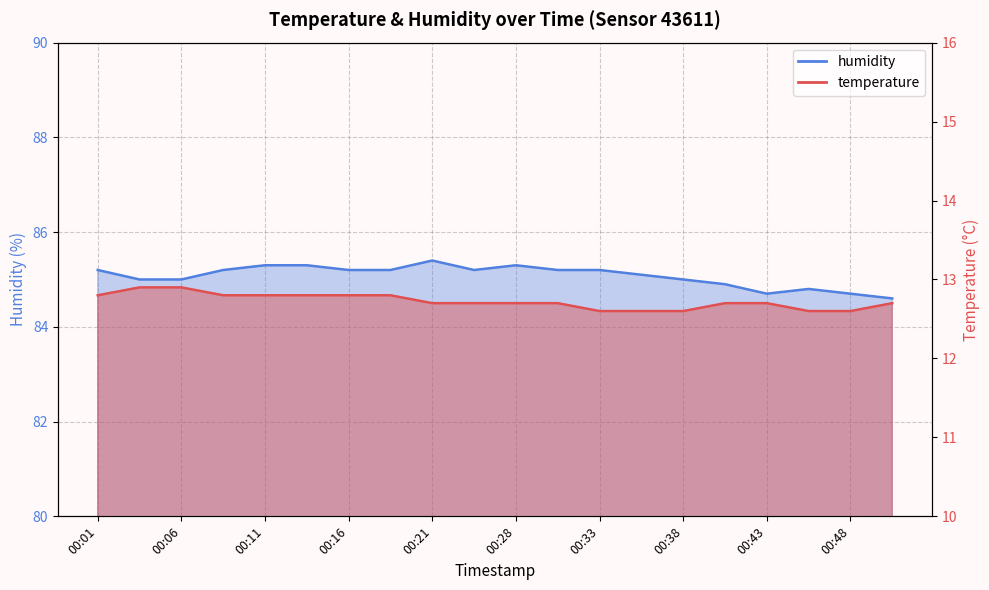

What is the highest value of the temperature series?

12.9